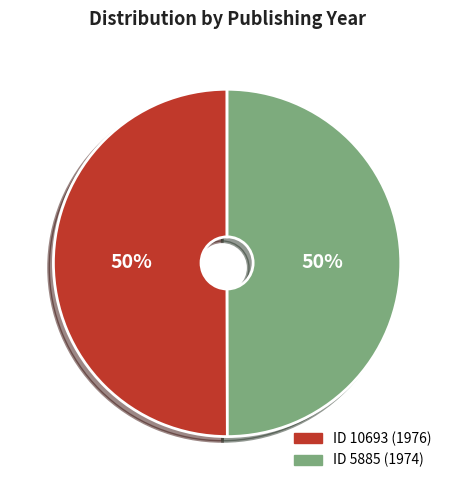

Combined, do ID 10693 (1976) and ID 5885 (1974) account for over 50%?

Yes